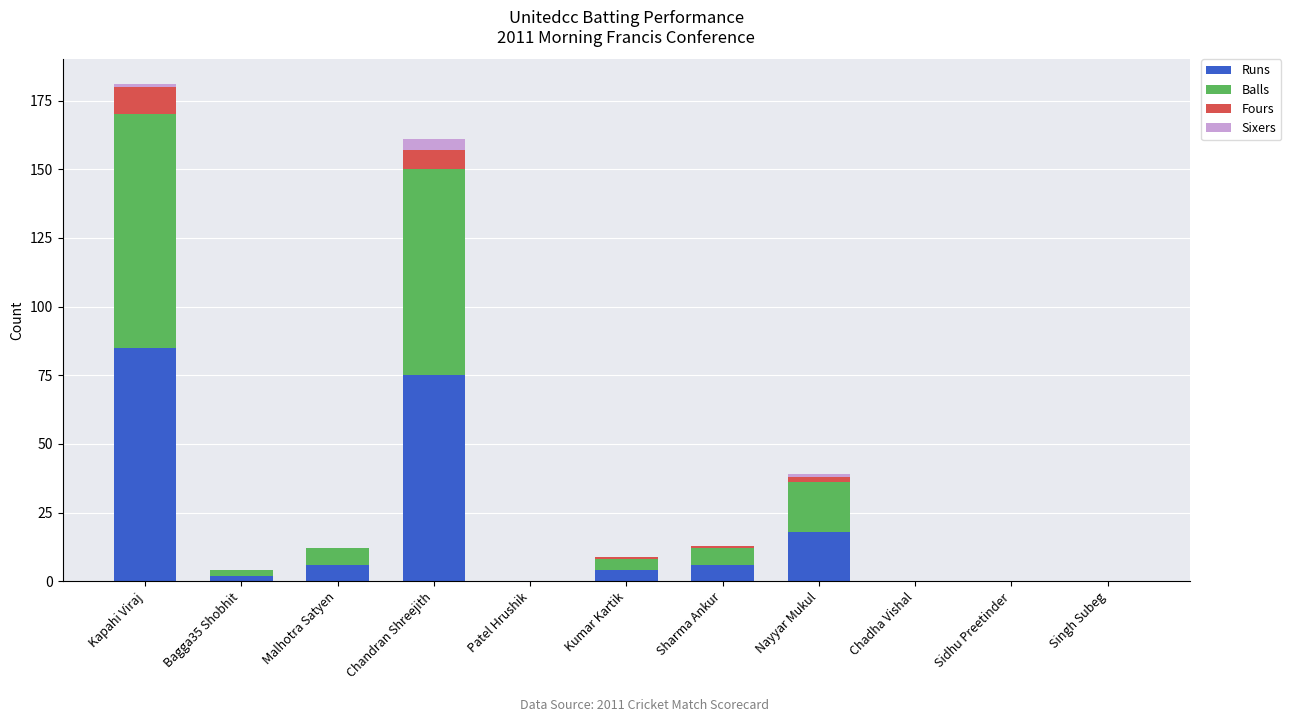

What is the highest value of the Runs series?

85